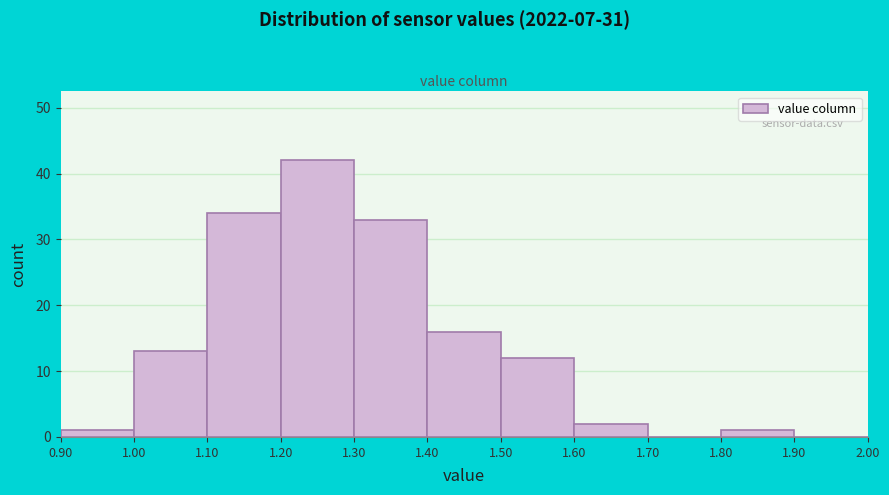

What is the height of the bar covering 1.20 to 1.30 on the x-axis? The values are not printed on the chart, so give them approximately, as read against the axis.

42